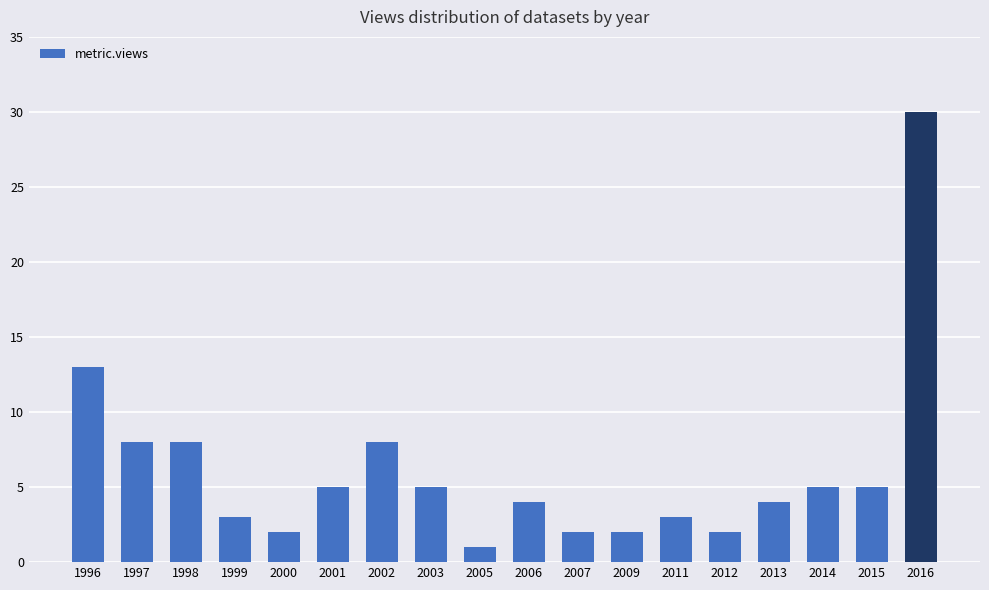

What is the difference between the maximum and minimum values?

29